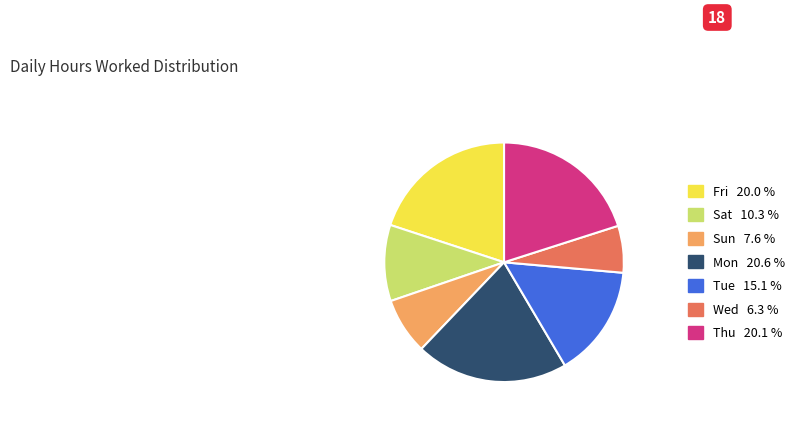

Is there any slice that represents more than half of the pie?

No